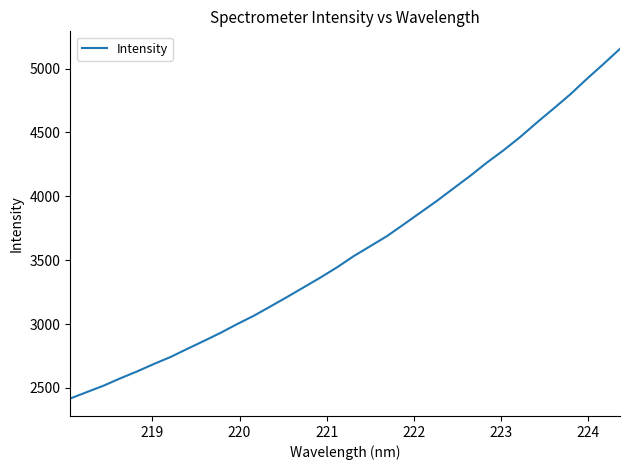

What is the minimum value shown in the chart?

2417.8